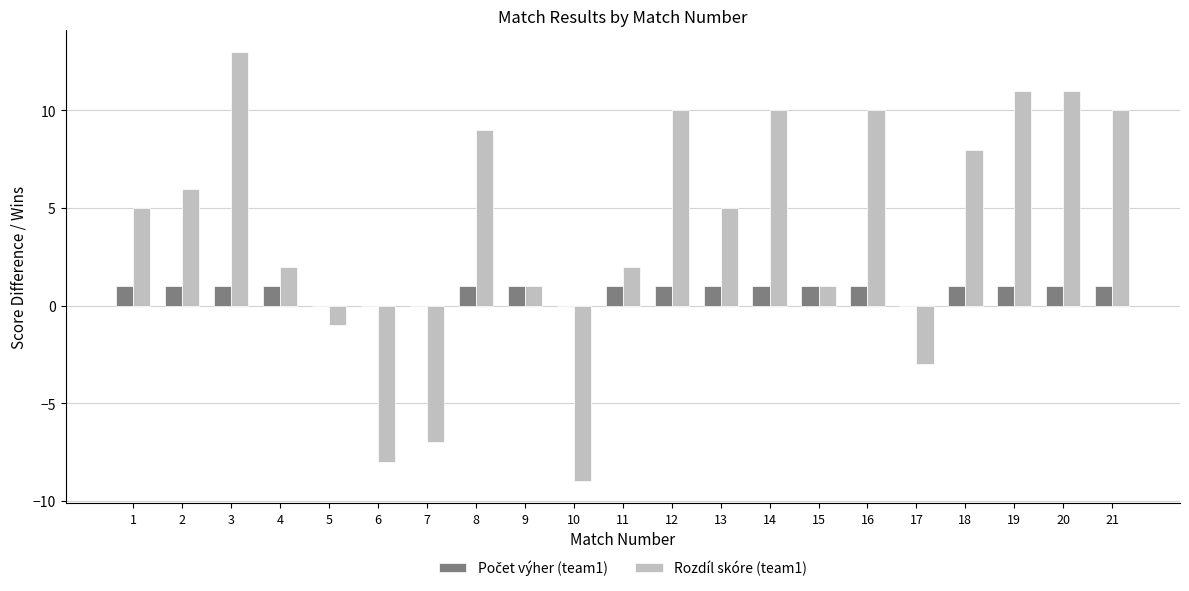

Which series changed the most between 5 and 21?

Rozdíl skóre (team1)